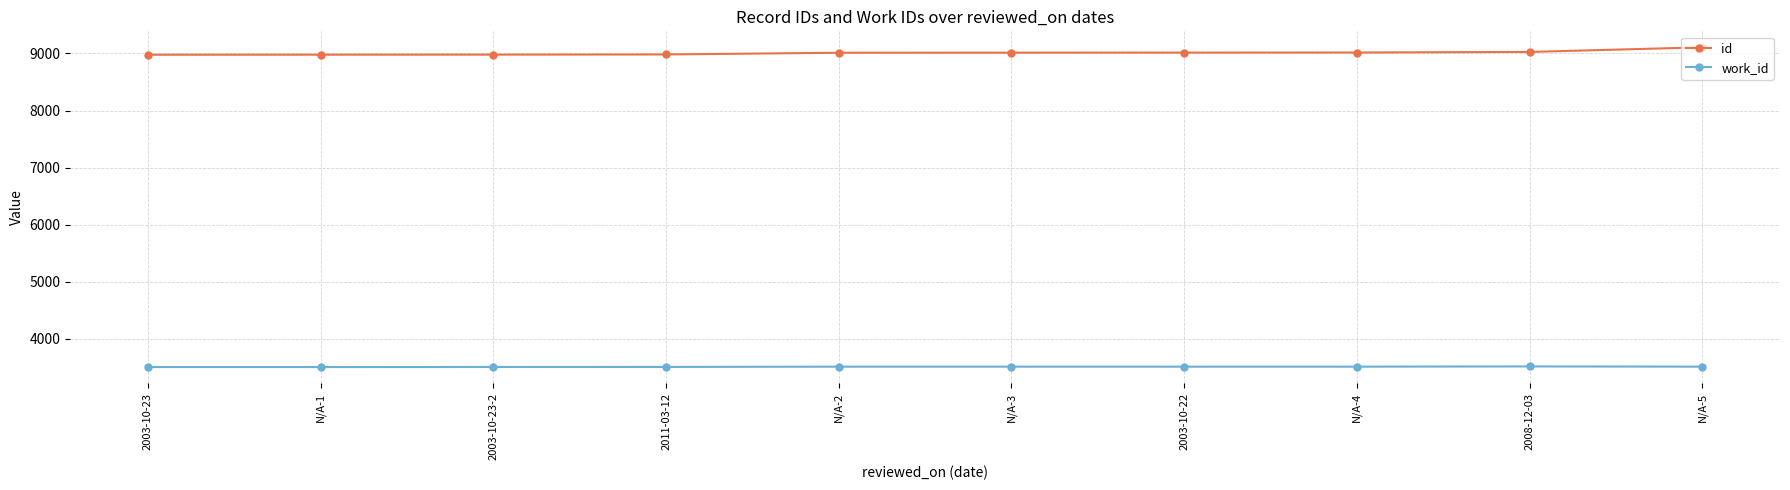

Rank the series by their average value, from lowest to highest.

work_id, id